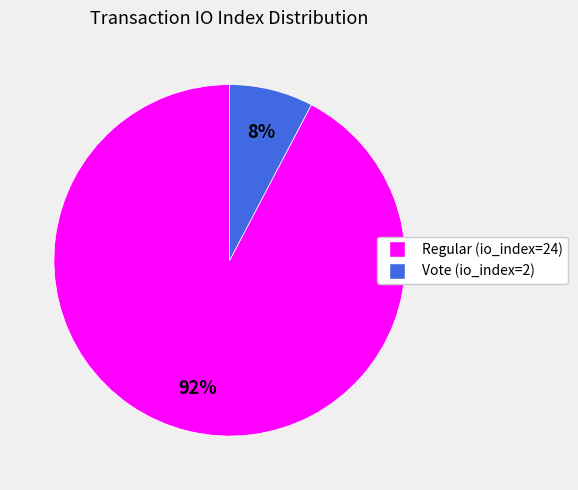

Count the number of slices in the pie.

2